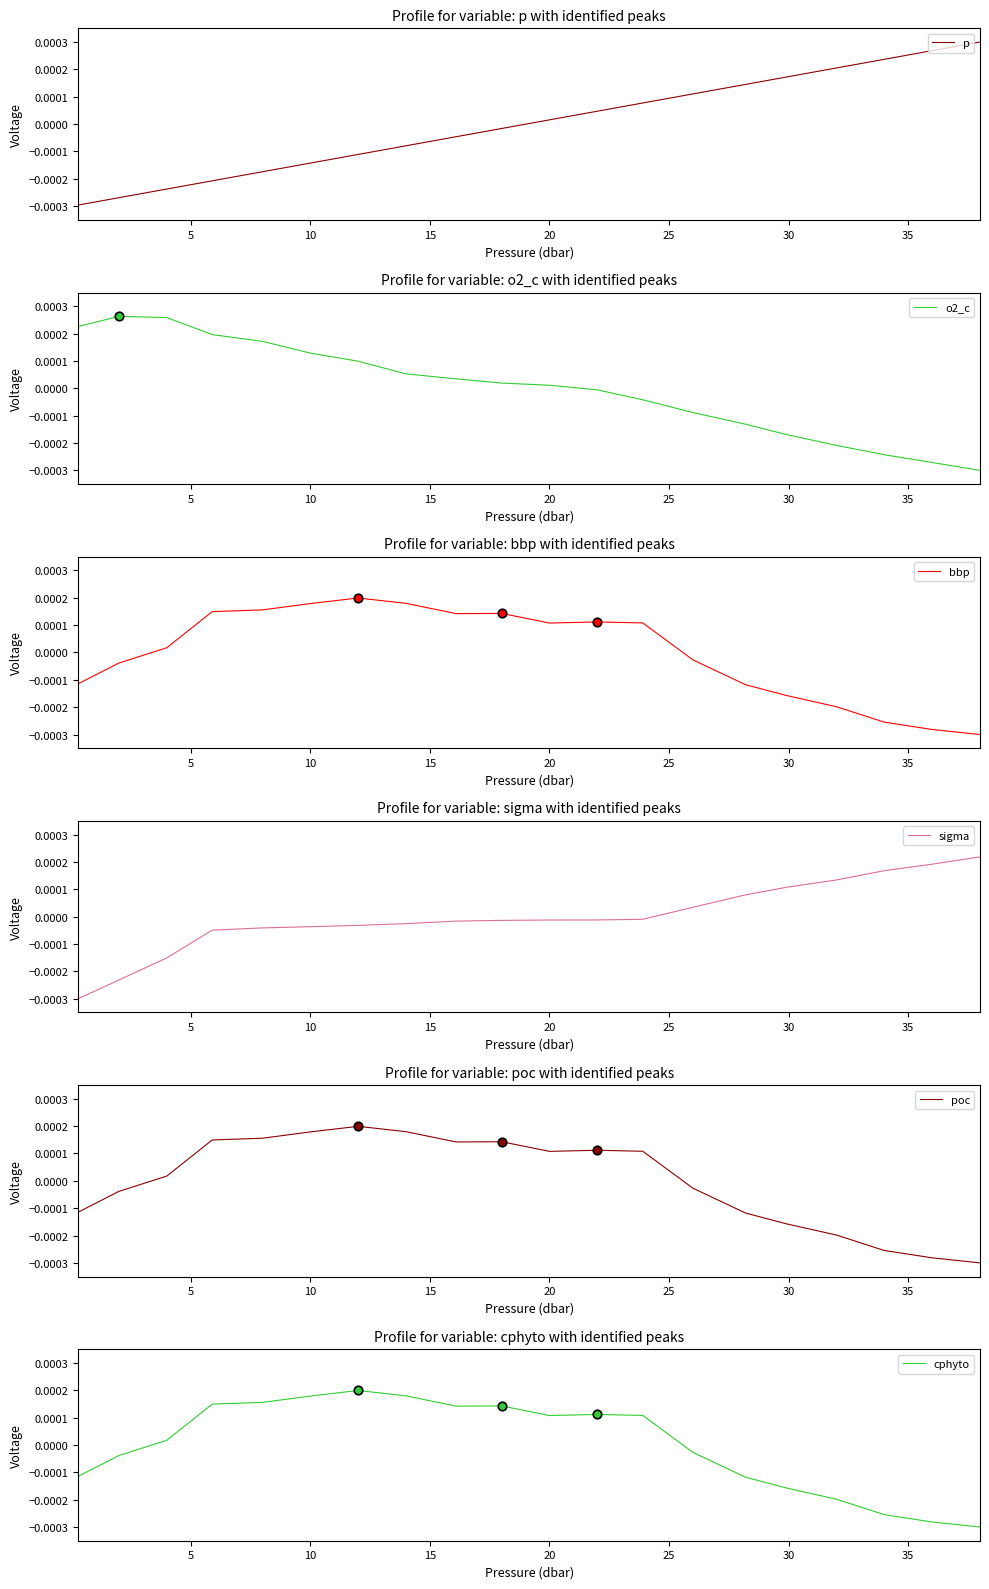

What are all the series names shown in the legend?

p, o2_c, bbp, sigma, poc, cphyto